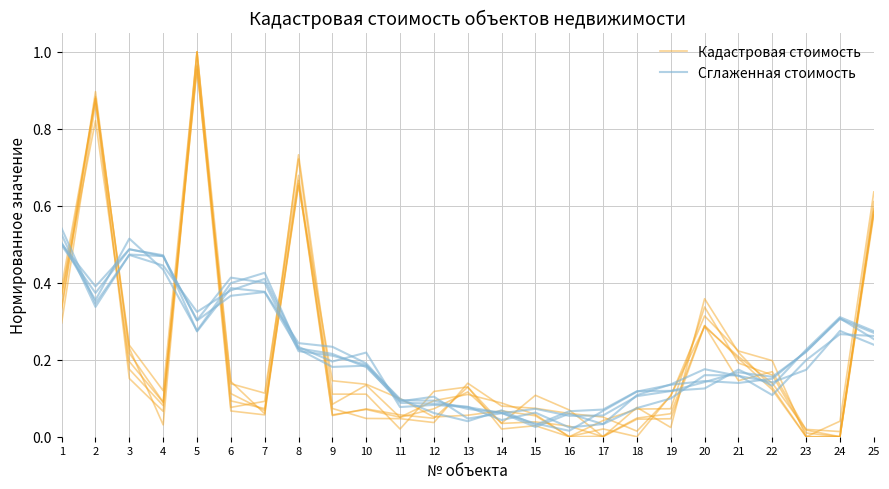

Is it true that Сглаженная стоимость equals 0.2 at 20?

True